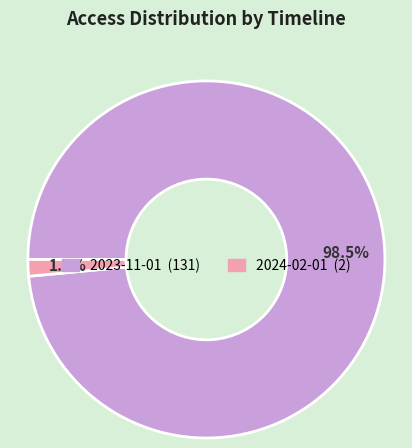

Is there a majority slice in this chart?

Yes